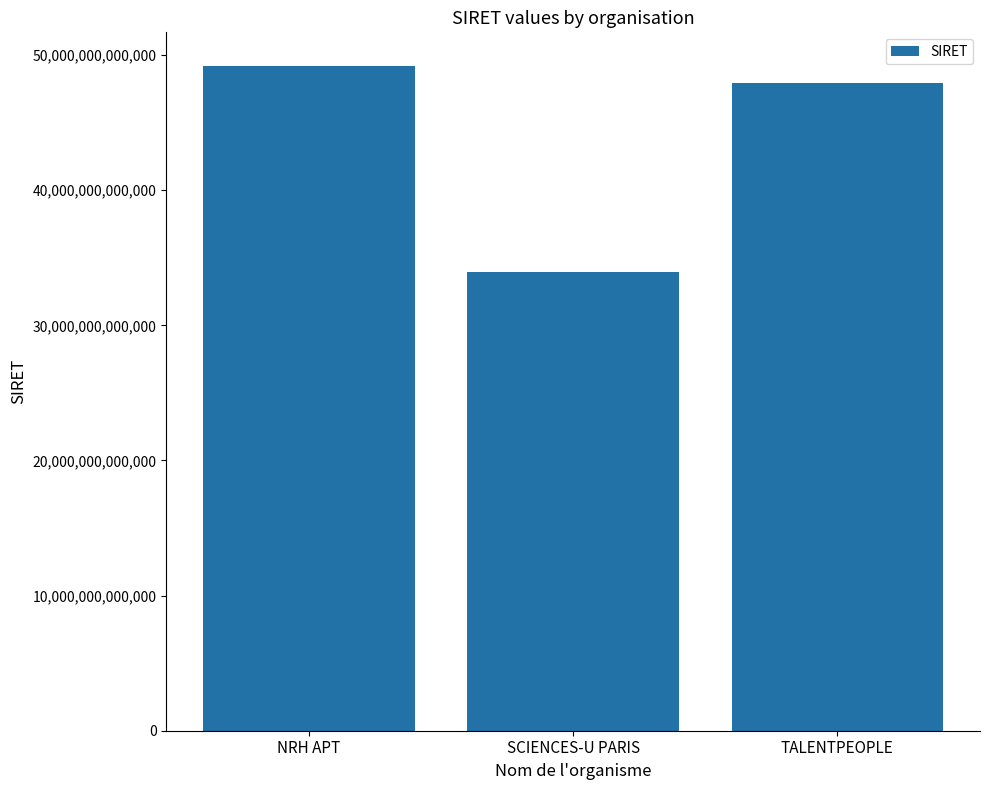

What is the difference between the maximum and minimum values?

15242699099956